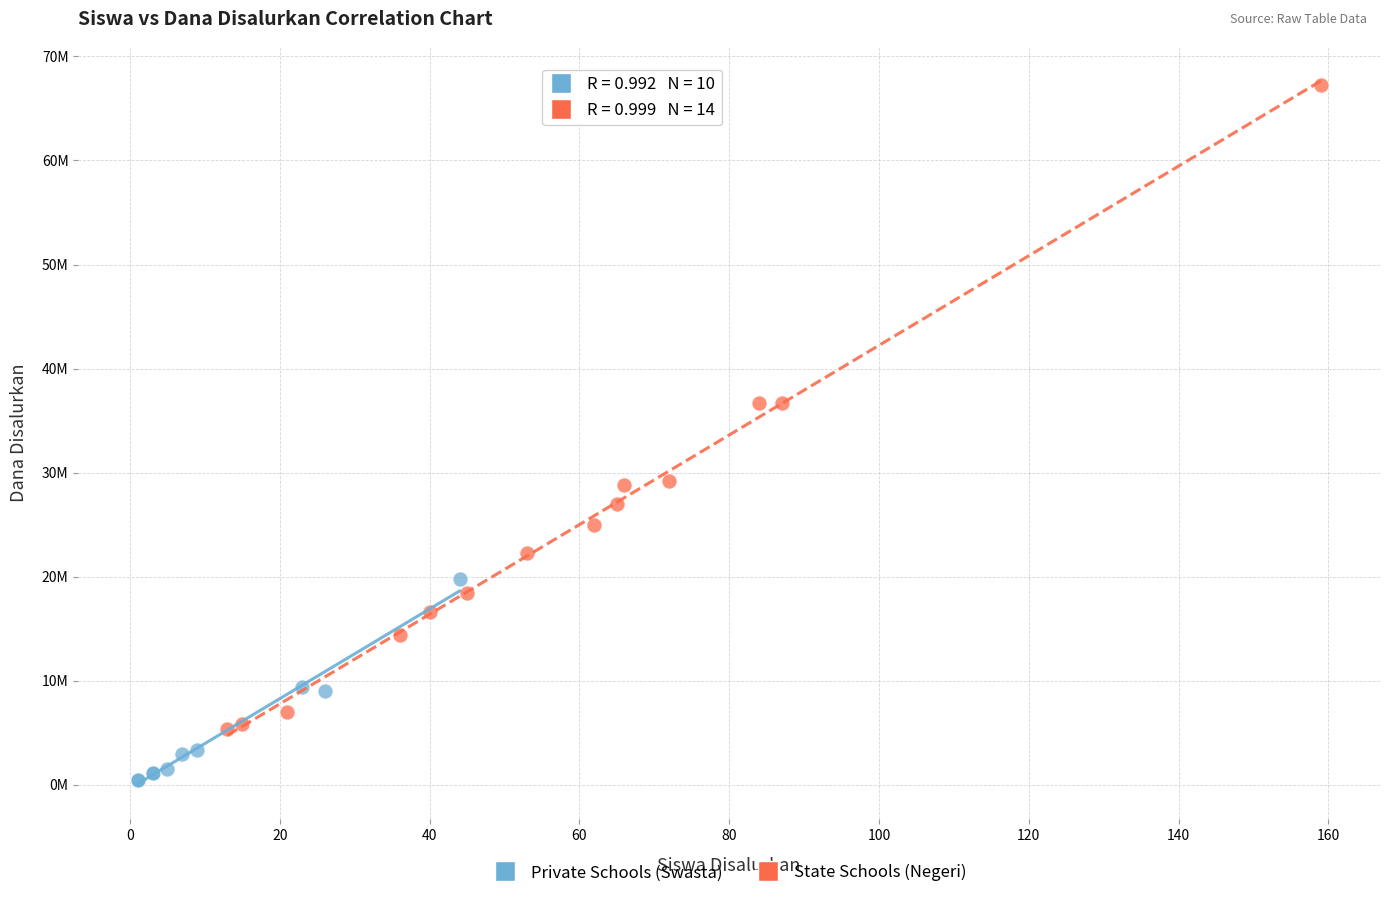

Which series contains the lowest Y value?

Private Schools (Swasta)